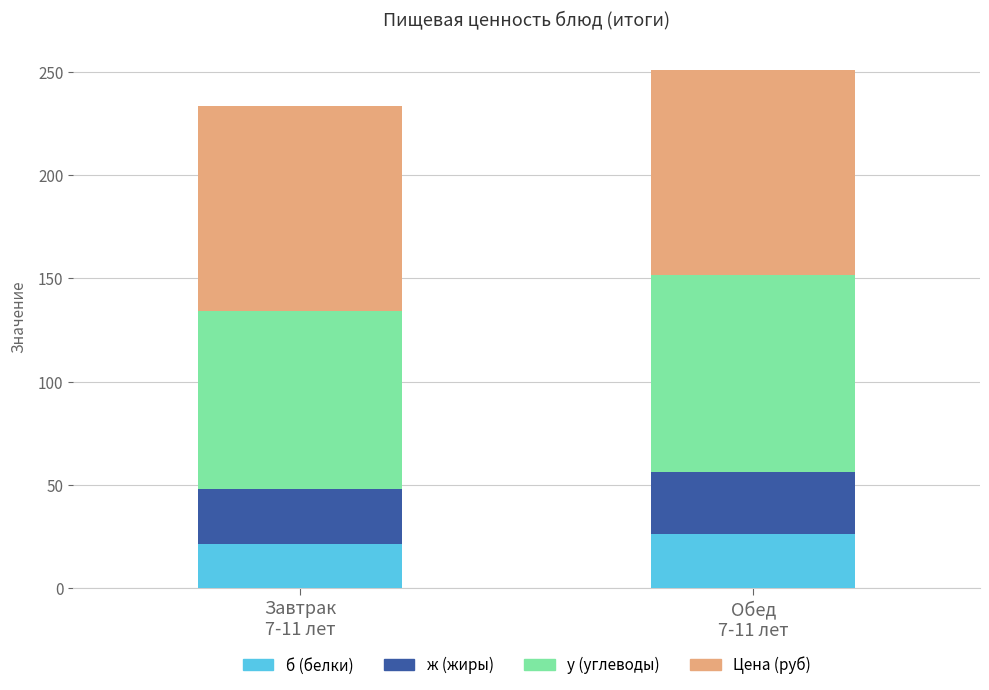

What is the lowest value of the б (белки) series?

21.5